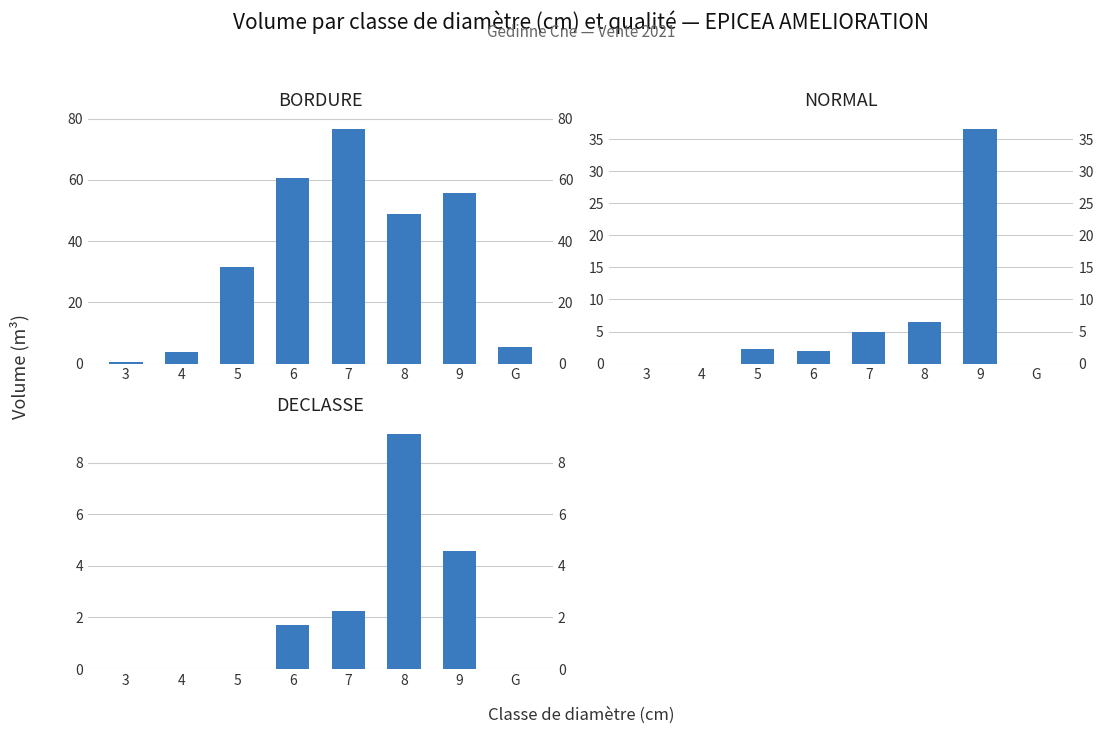

The BORDURE series shows 48.8 at 8. True or false?

True